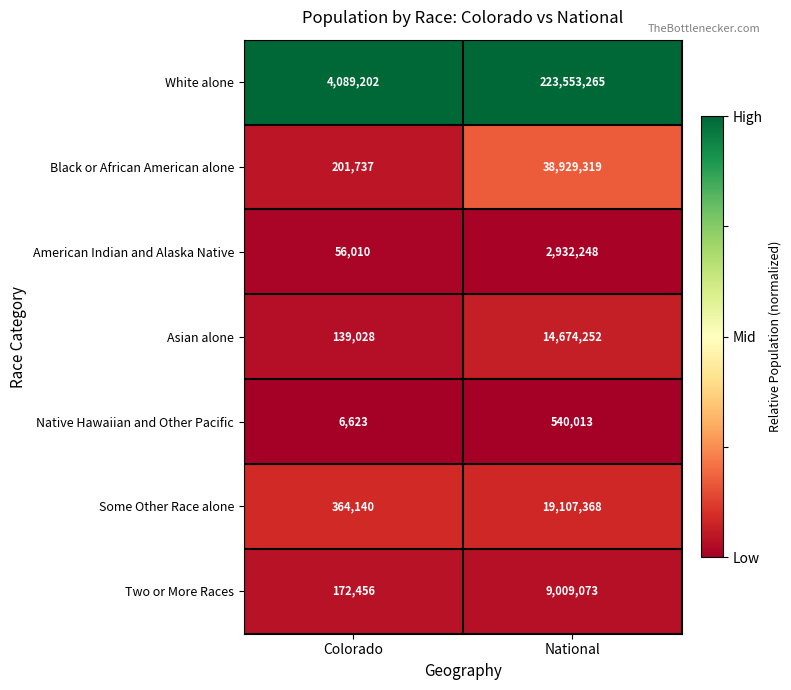

What is the total value across all series at National?

308745538